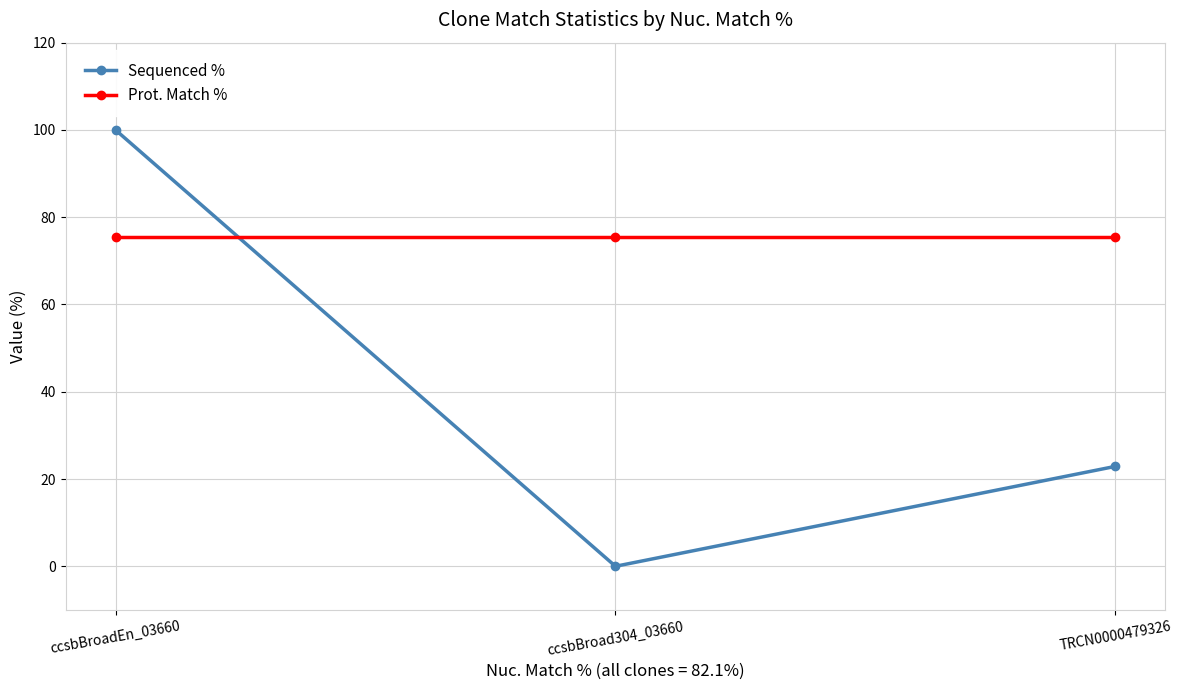

At how many categories does at least one series exceed 33?

3